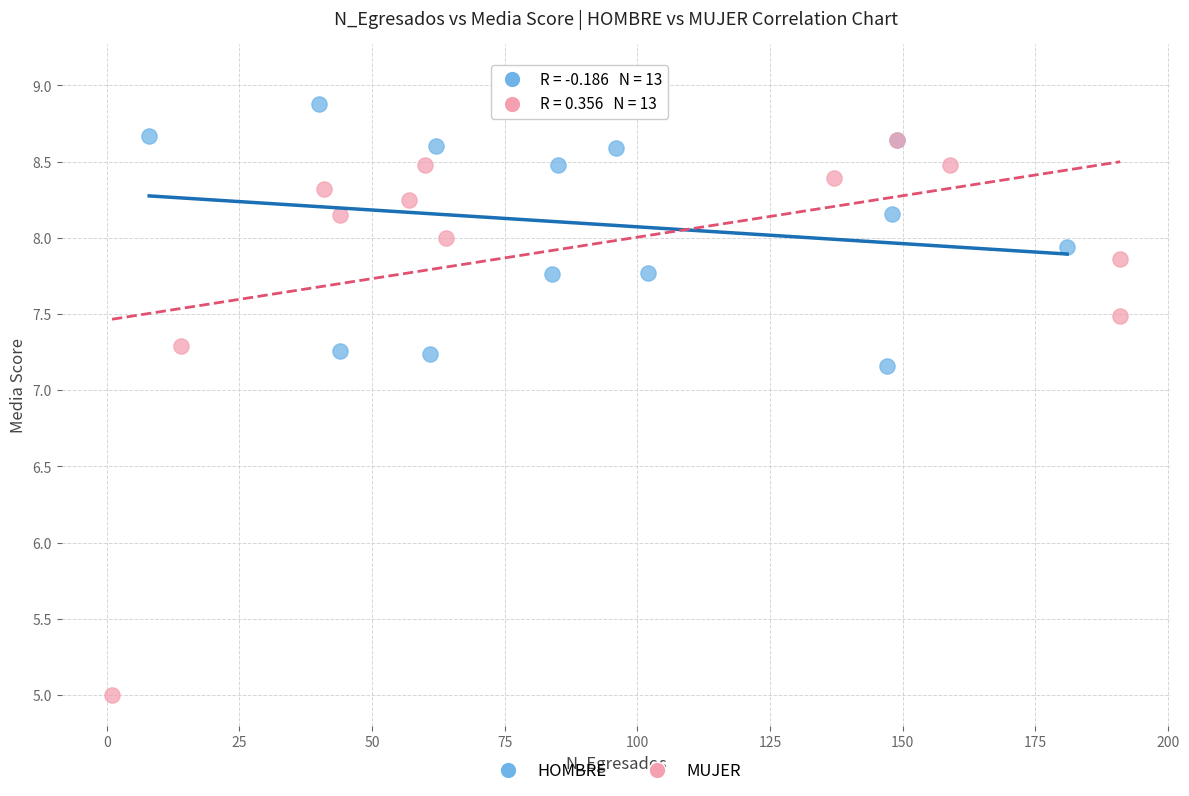

Which series contains the highest Y value?

MUJER